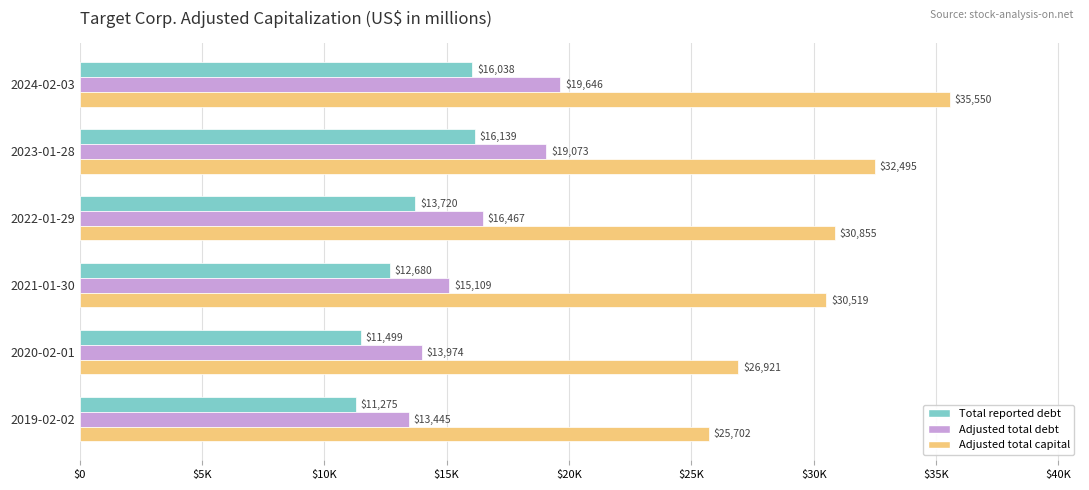

At which category is the sum across all series the highest?

2024-02-03